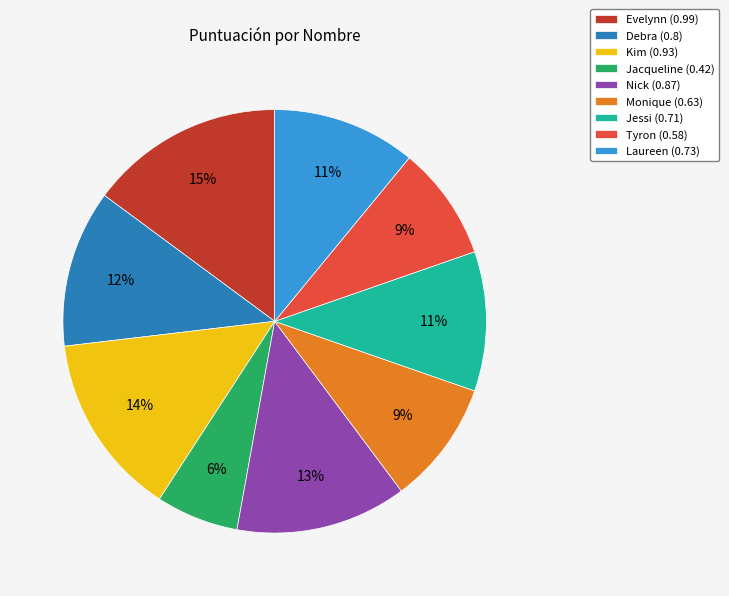

To the nearest percent, what is the difference between the largest and smallest slice percentages?

9%